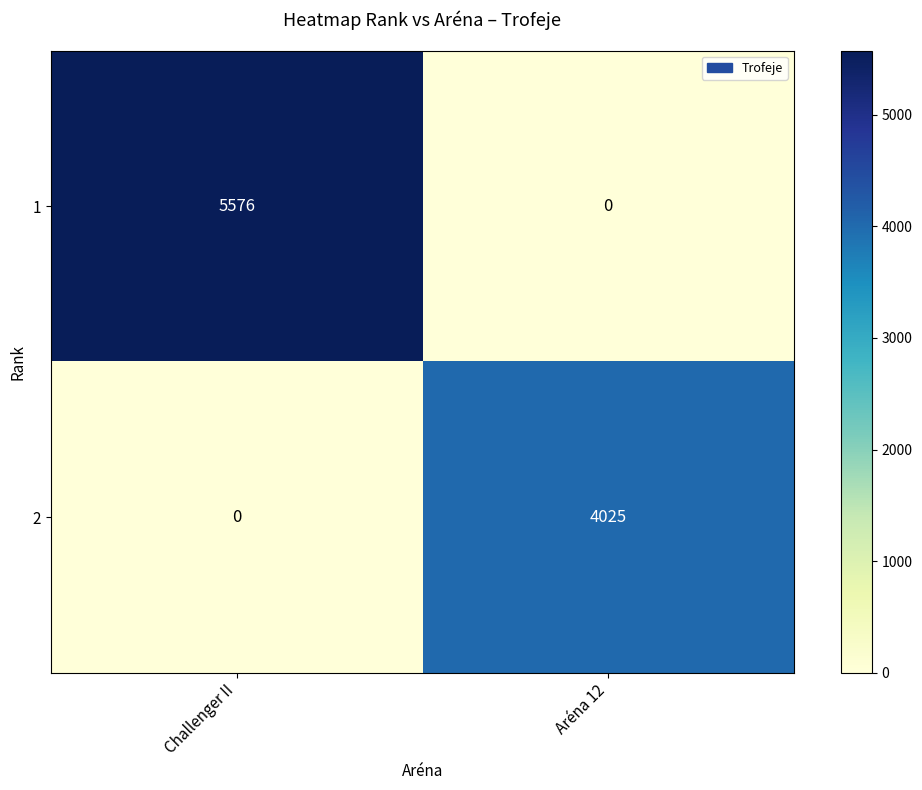

At which category is the sum across all series the highest?

Challenger II